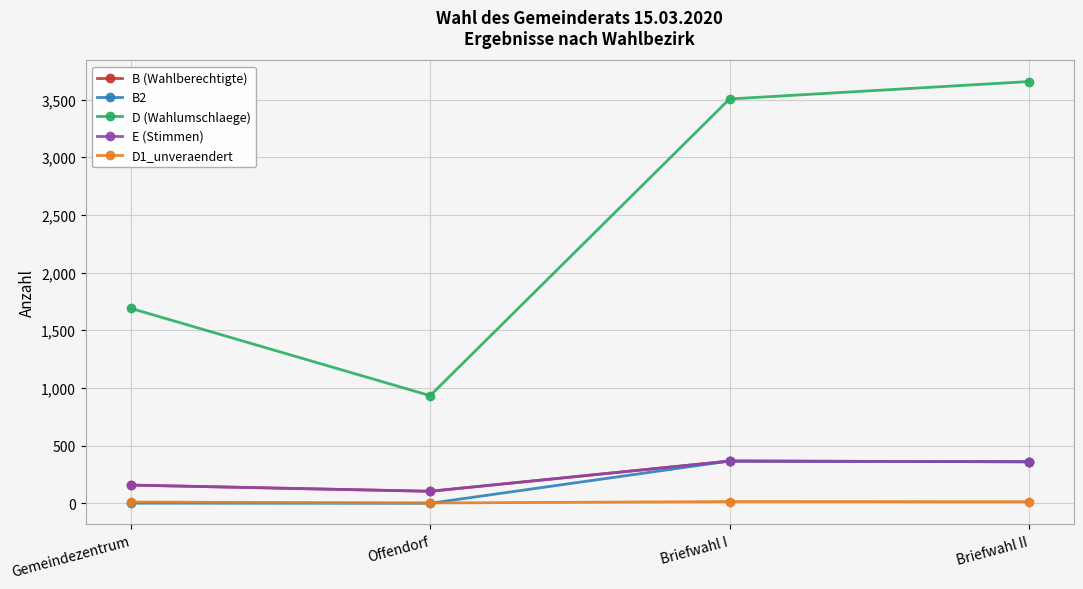

What is the sum of the B2 values at Gemeindezentrum and Offendorf?

1